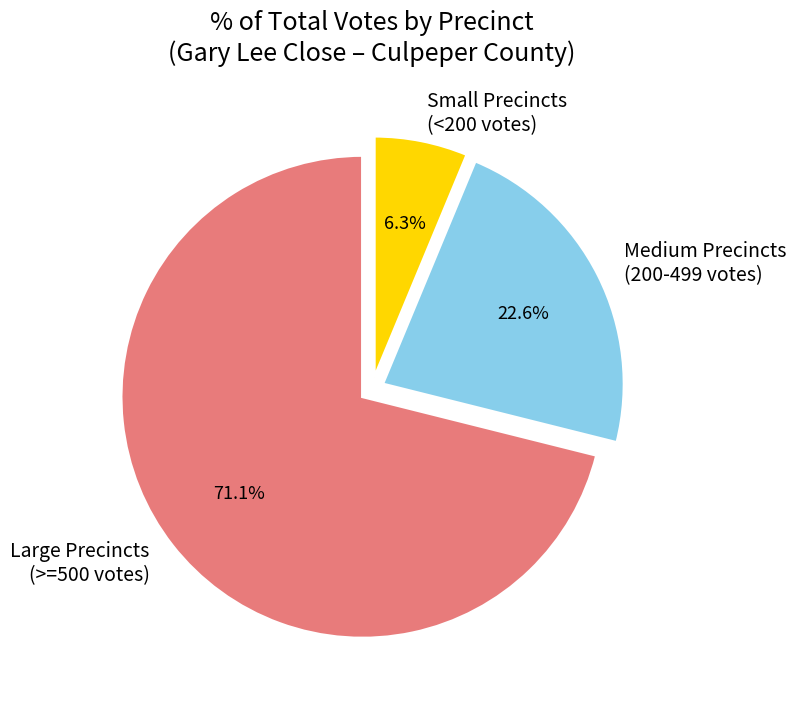

Which category has the biggest portion of the pie?

Large Precincts (>=500 votes)